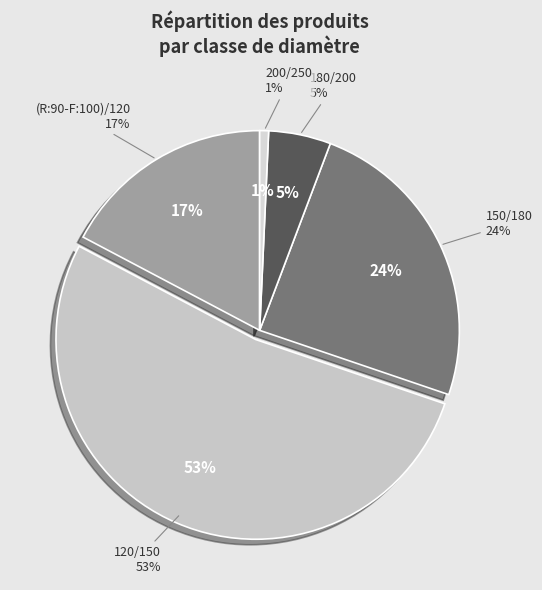

To the nearest percent, what is the average slice percentage?

20%